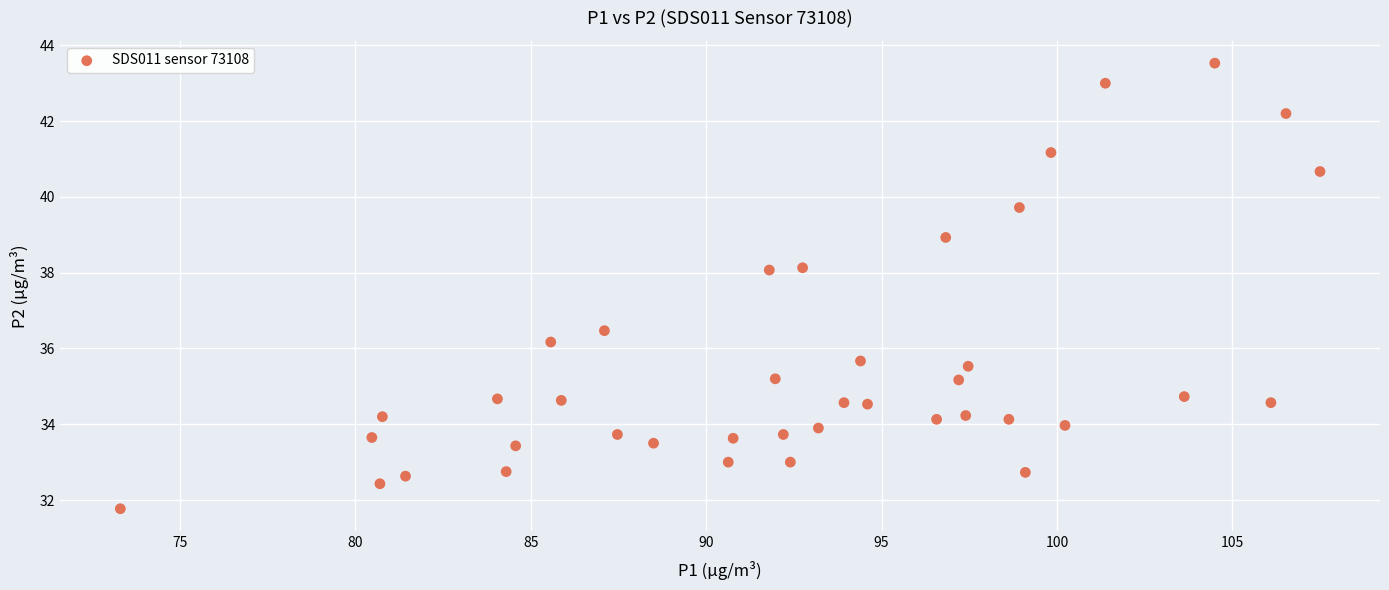

What Y value in the scatter plot is closest to 37?

36.5